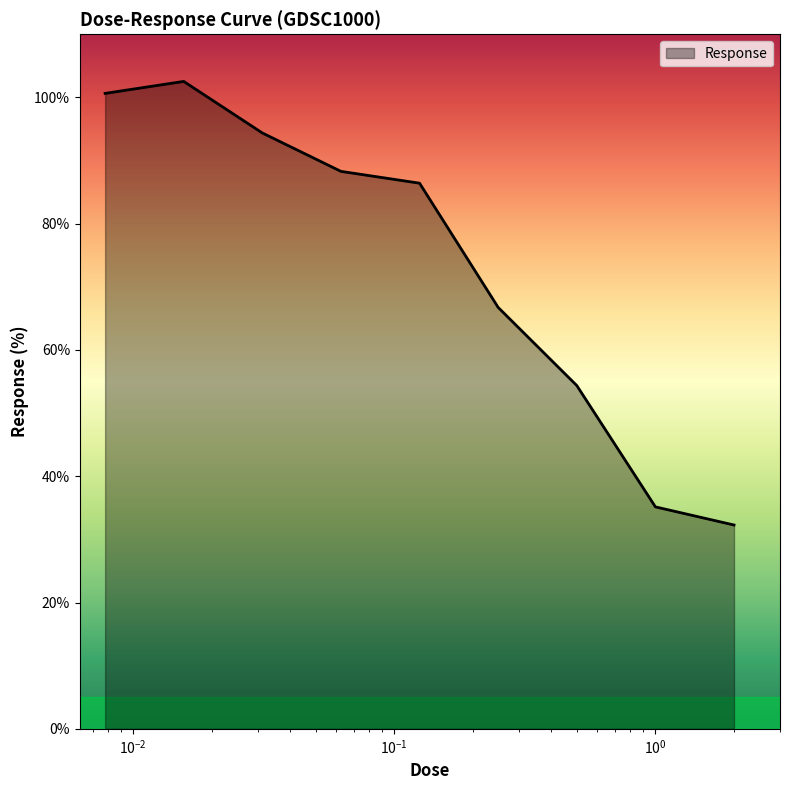

How many series are shown in this chart?

1